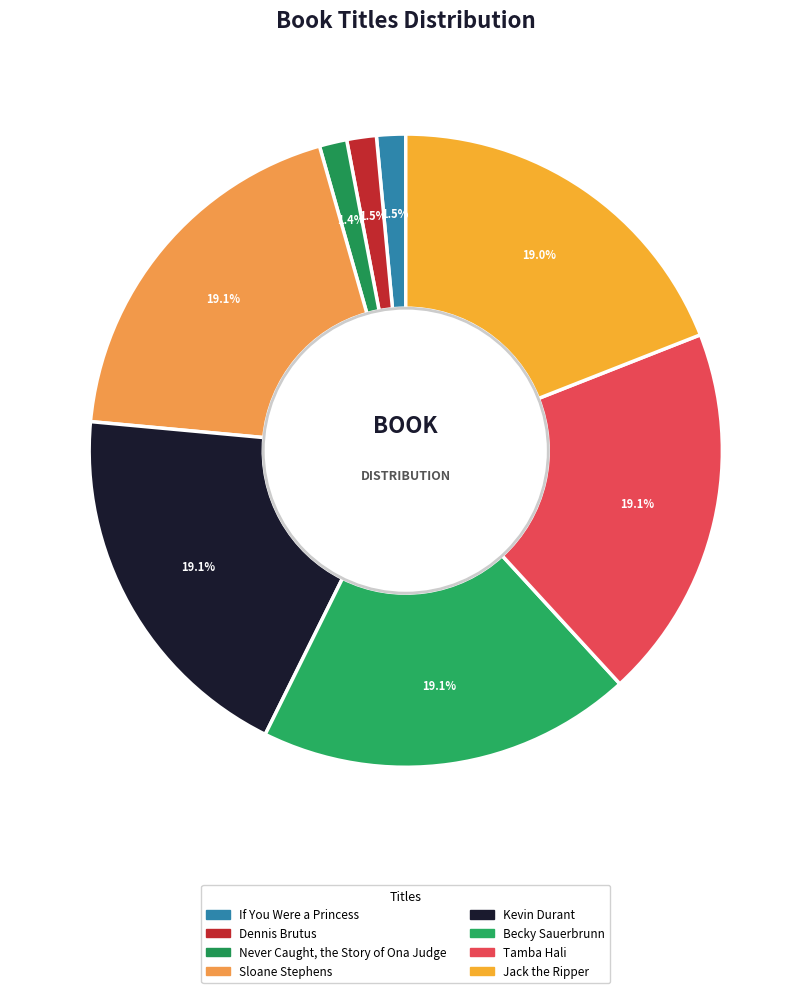

Which slice is the largest?

Sloane Stephens